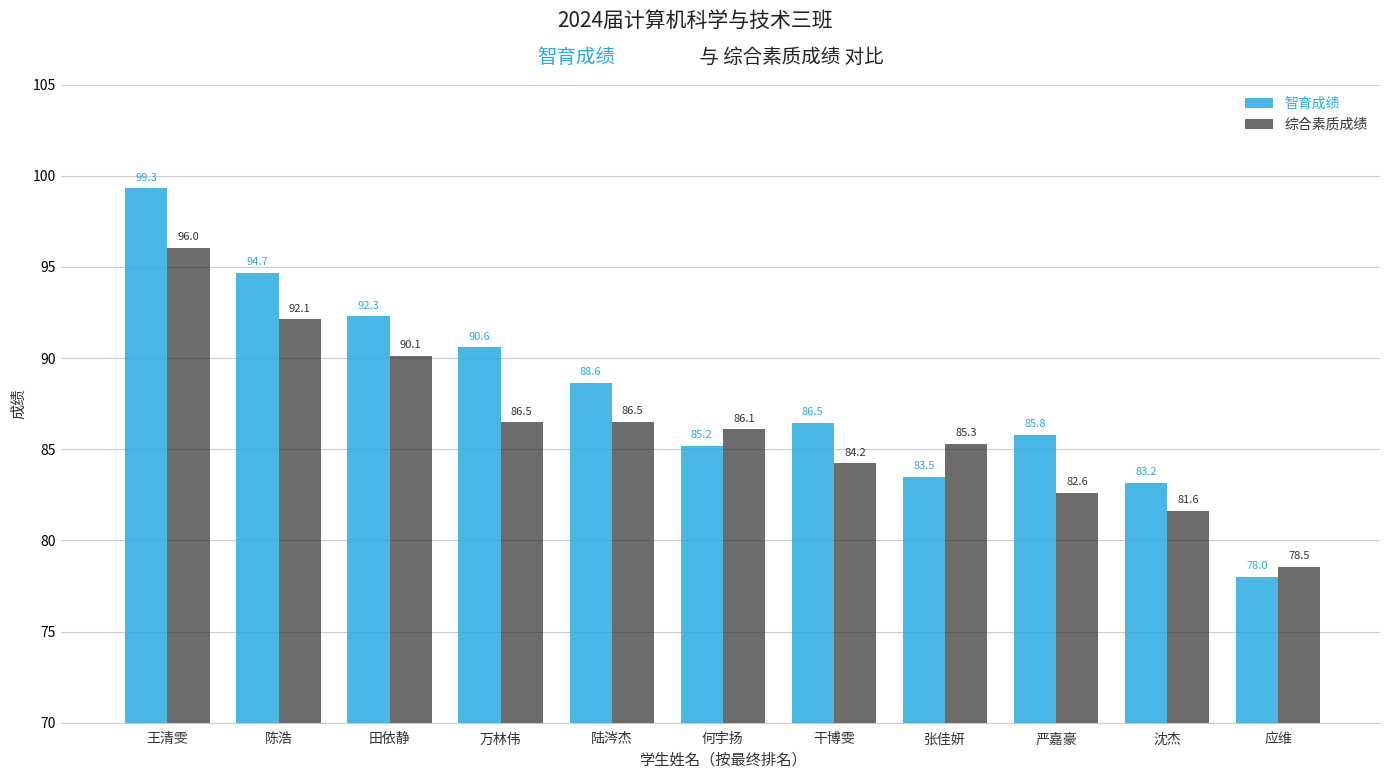

Are the bars grouped side by side (vs. stacked)?

Yes